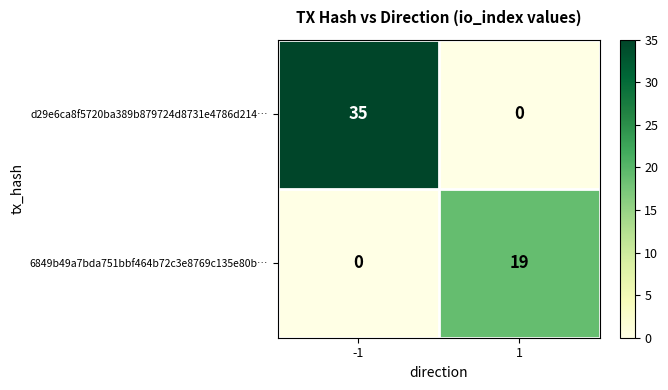

Reading left to right, what are all the values shown in this chart?

d29e6ca8f5720ba389b879724d8731e4786d214…: -1=35	1=0
6849b49a7bda751bbf464b72c3e8769c135e80b…: -1=0	1=19